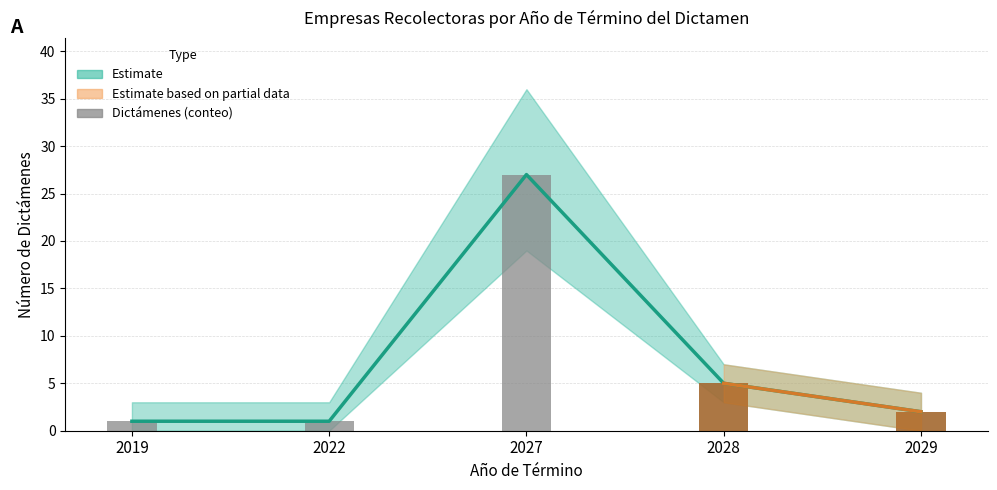

What is the sum of the values at 2022 and 2029?

3